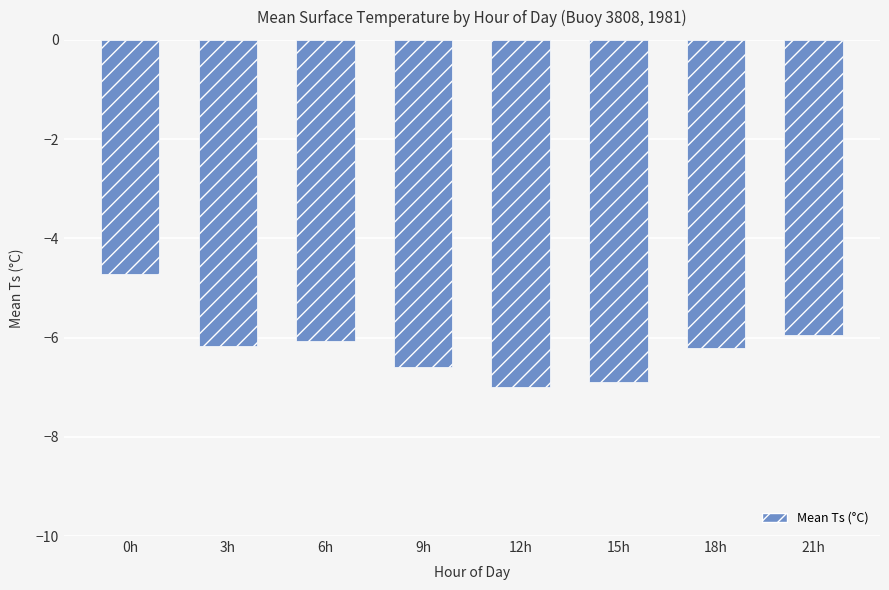

At which label is the value closest to -5?

0h